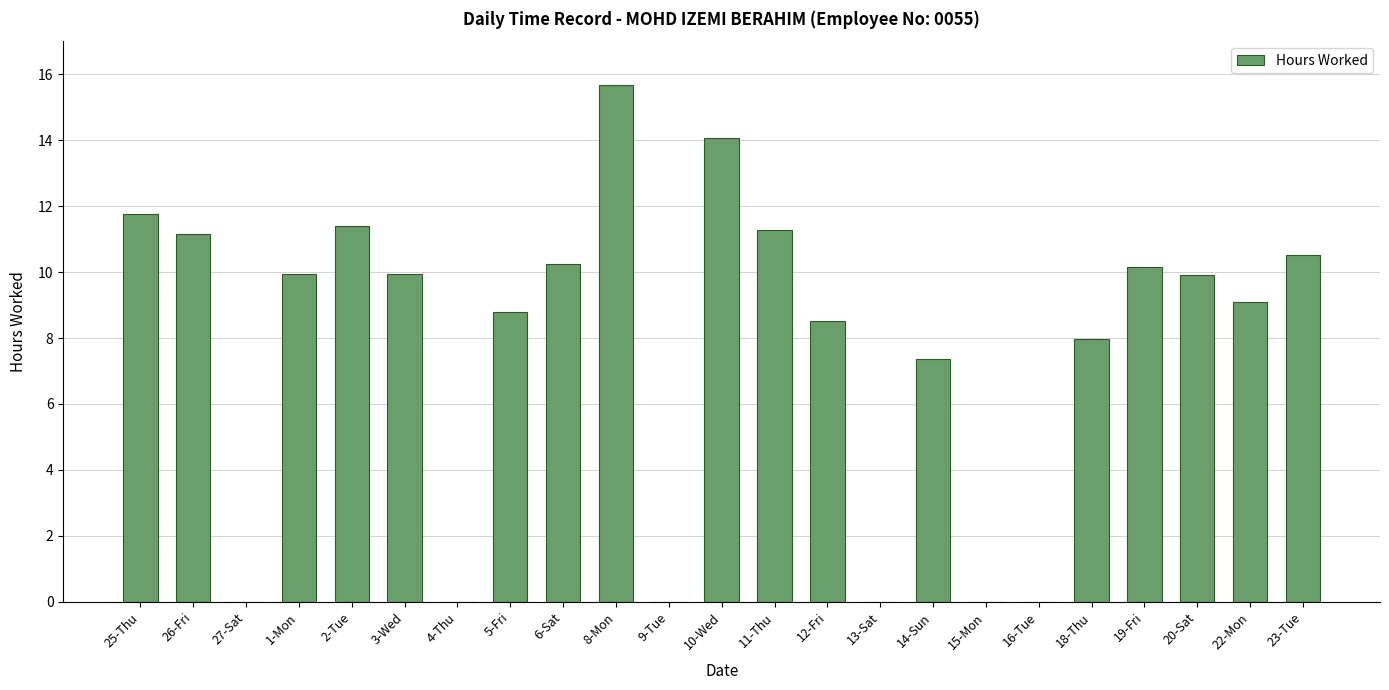

The chart shows a value of 14.5 at 3-Wed. True or false?

False